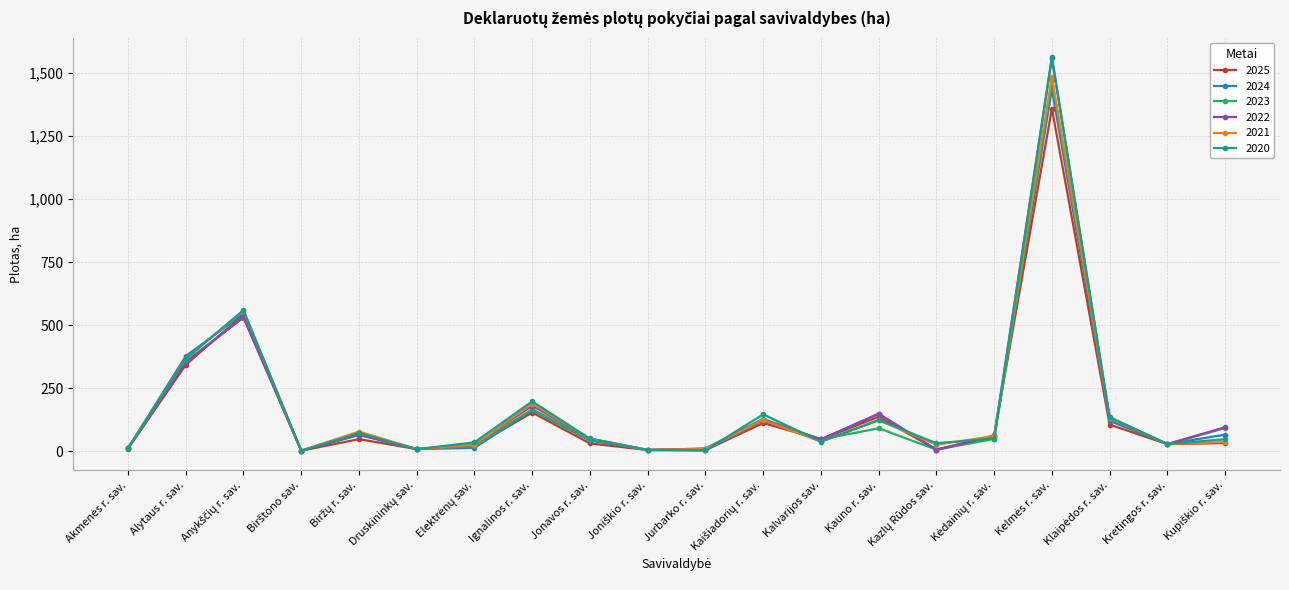

Where does the 2020 series first go above 49?

Alytaus r. sav.